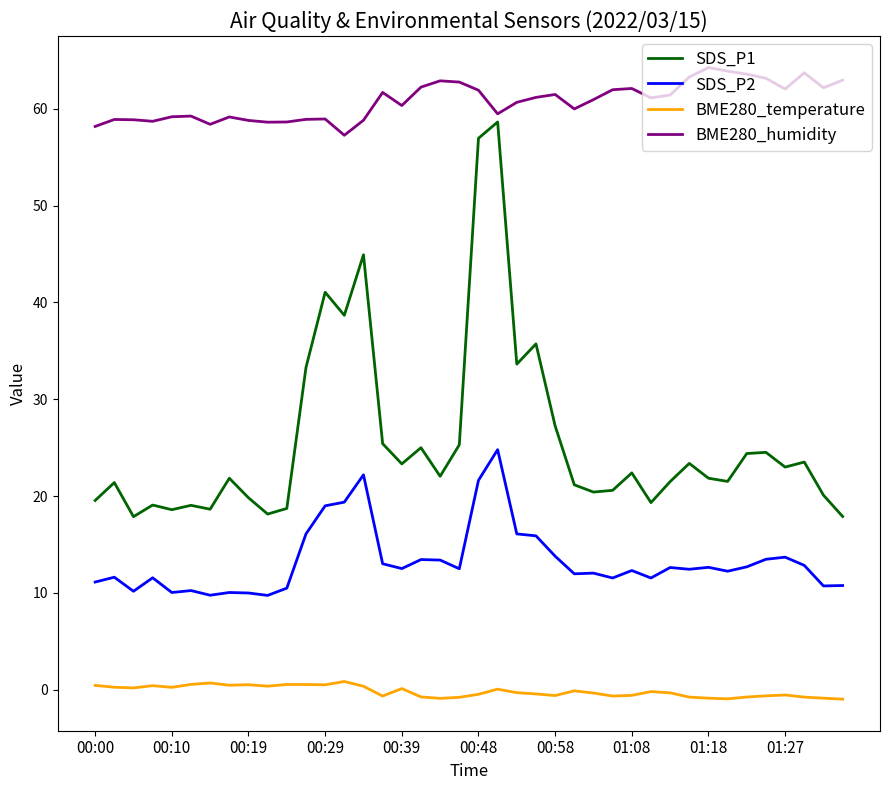

Rank the series by their maximum value, from lowest to highest.

BME280_temperature, SDS_P2, SDS_P1, BME280_humidity